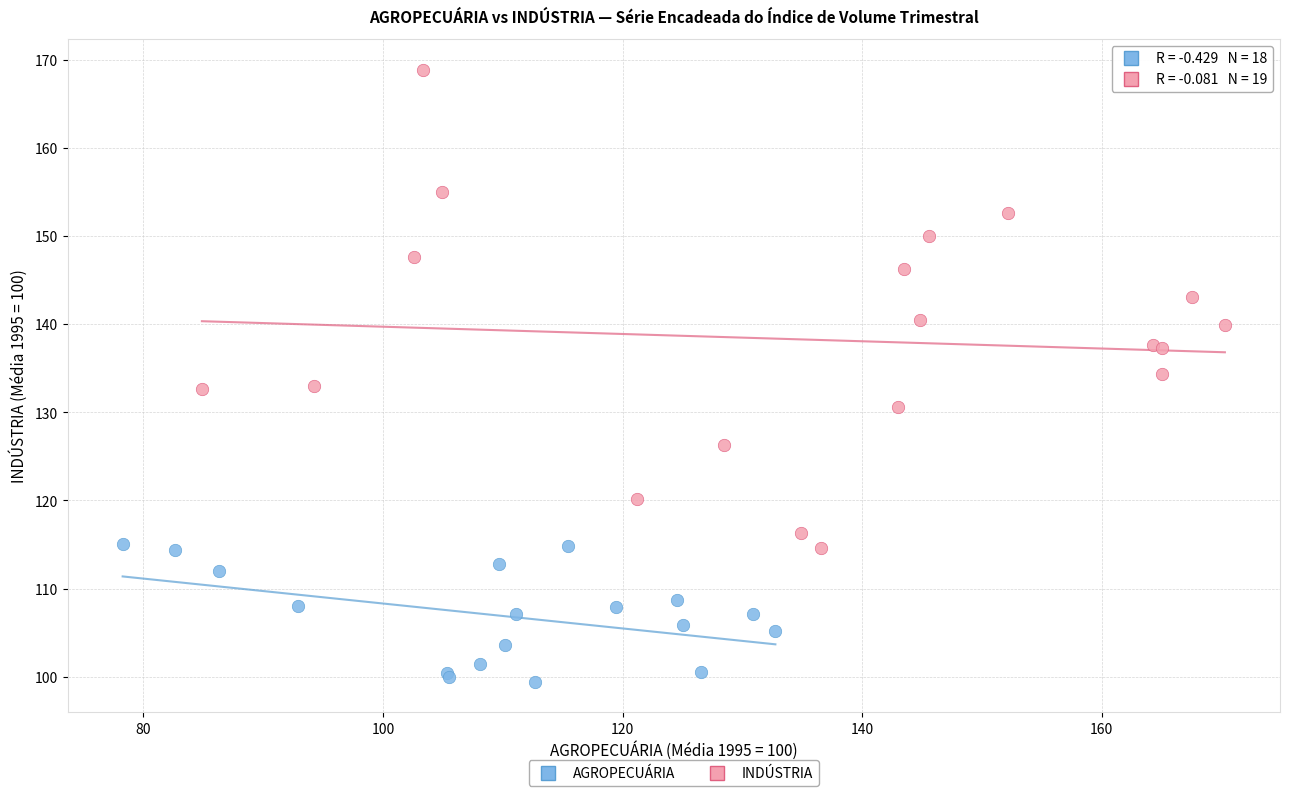

What are all the series names shown in the legend?

AGROPECUÁRIA, INDÚSTRIA